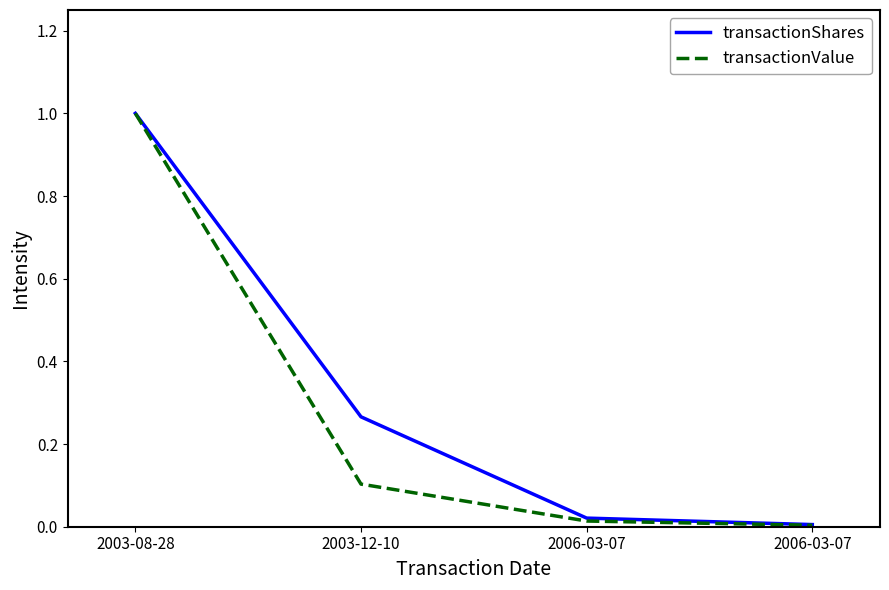

What is the spread (max minus min) of values at 2003-12-10?

0.2